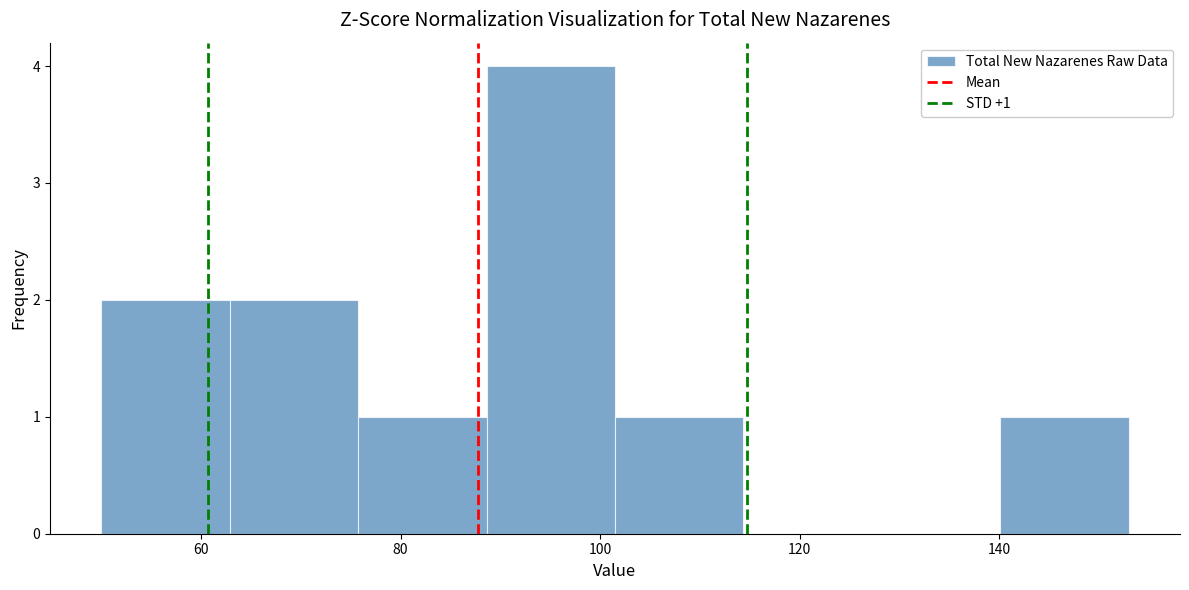

Which range on the x-axis has the tallest bar?

88 to 102